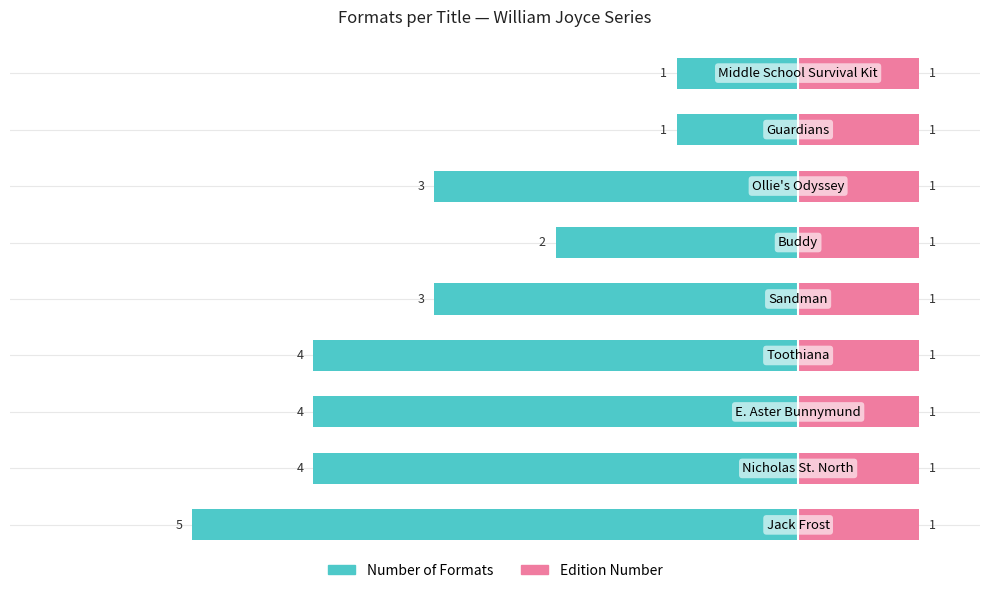

How many groups of bars are there?

9